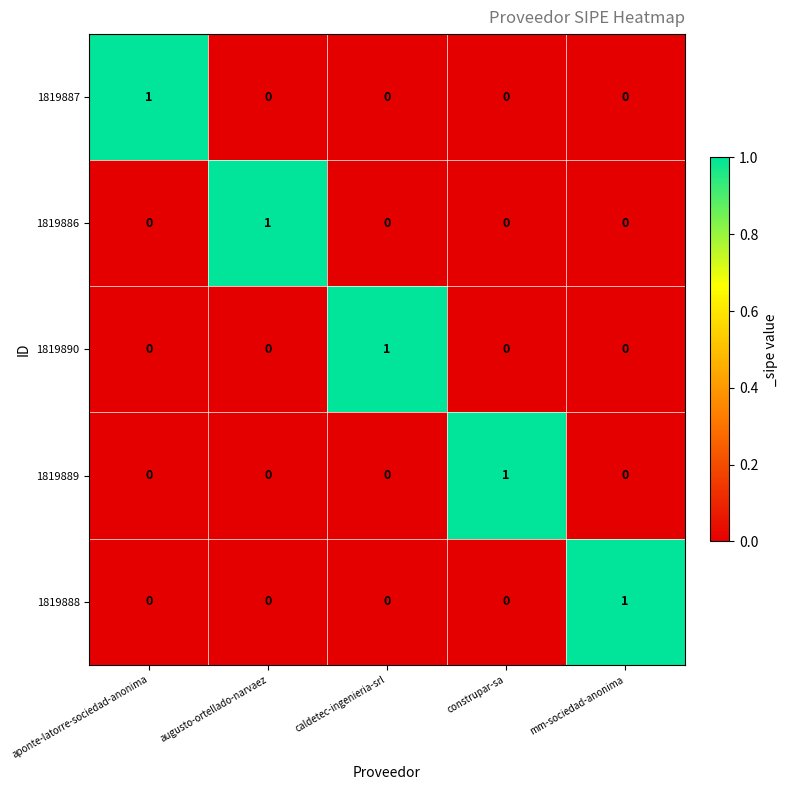

At which label does 1819889 reach its peak?

construpar-sa